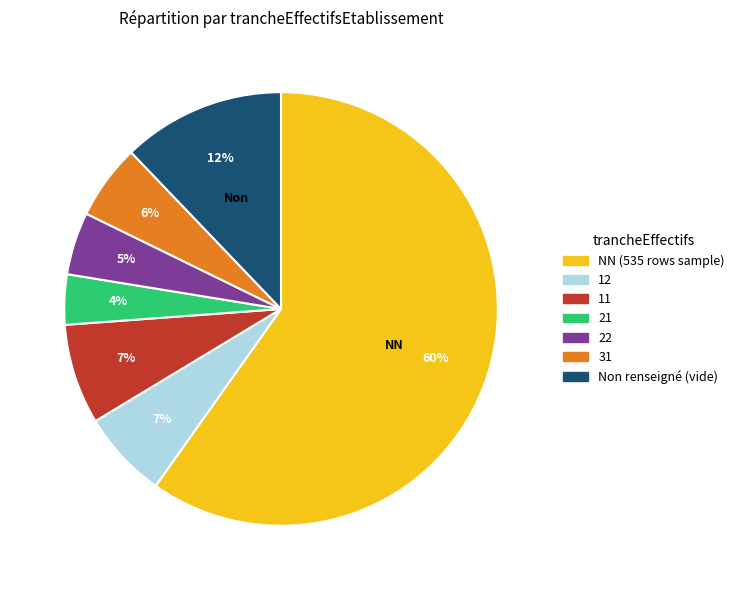

How many segments does this pie chart have?

7